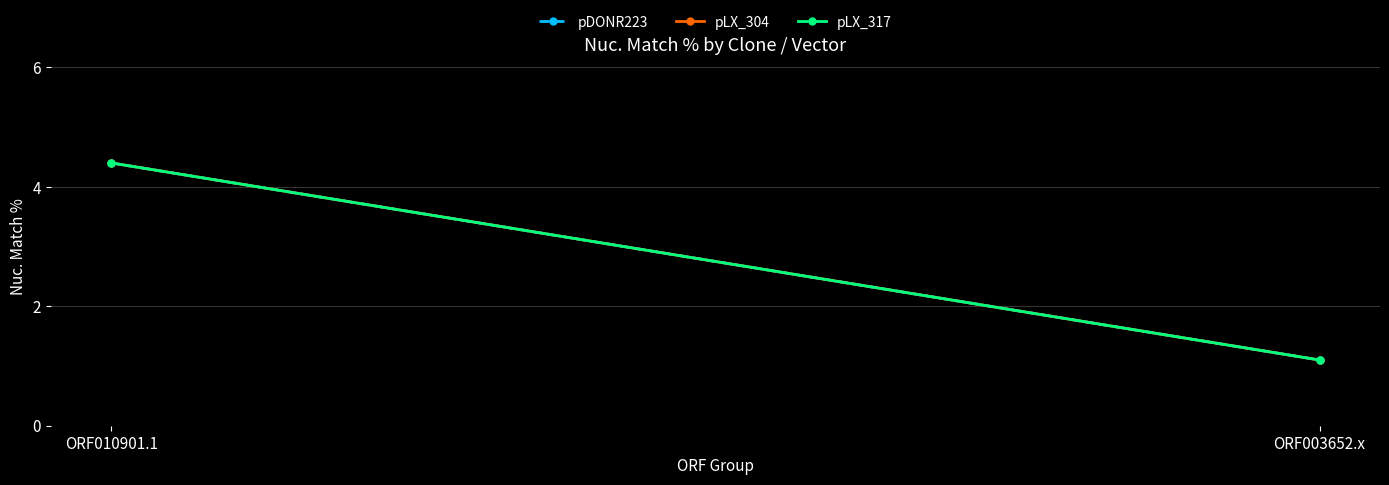

The pLX_317 series shows 4.4 at ORF010901.1. True or false?

True